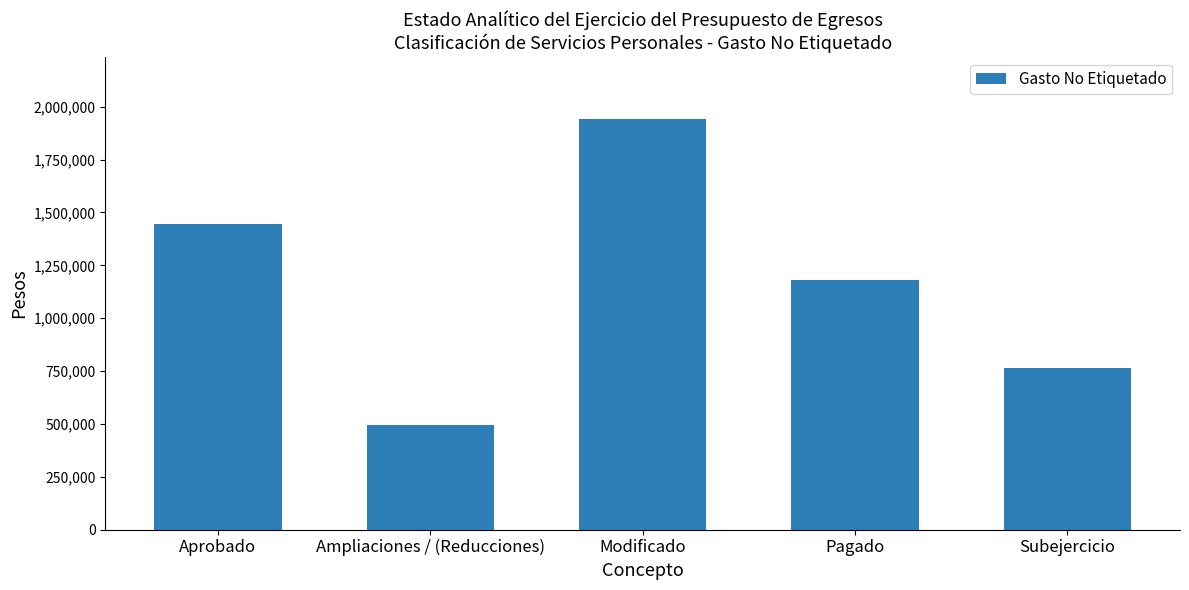

Reading left to right, list all the values displayed in this chart.

1447446.4	496530.8	1943977.2	1178412.1	765565.0